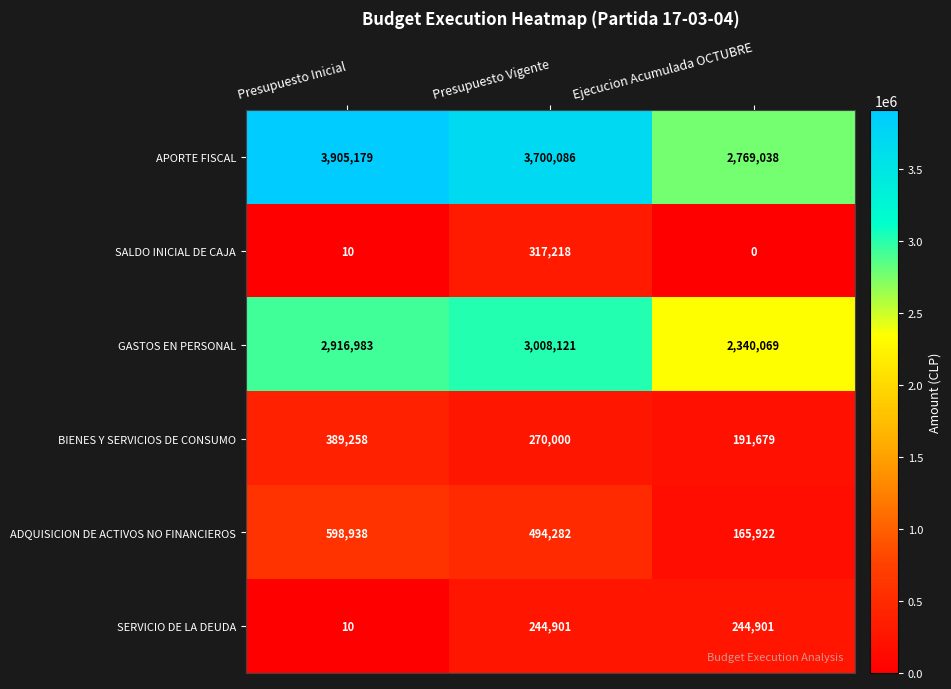

What is the maximum value for ADQUISICION DE ACTIVOS NO FINANCIEROS?

598938